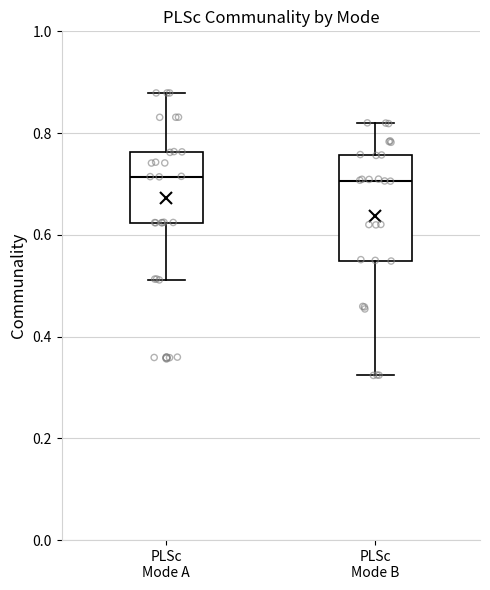

Reading left to right, transcribe this box plot: for each box, give where its median line is, the range the box spans, and where its two whiskers end, as read against the y-axis. The values are not printed on the chart, so give them approximately, as read against the axis.

PLSc Mode A: median 0.72, box 0.62 to 0.76, whiskers 0.52 to 0.88
PLSc Mode B: median 0.70, box 0.54 to 0.76, whiskers 0.32 to 0.82